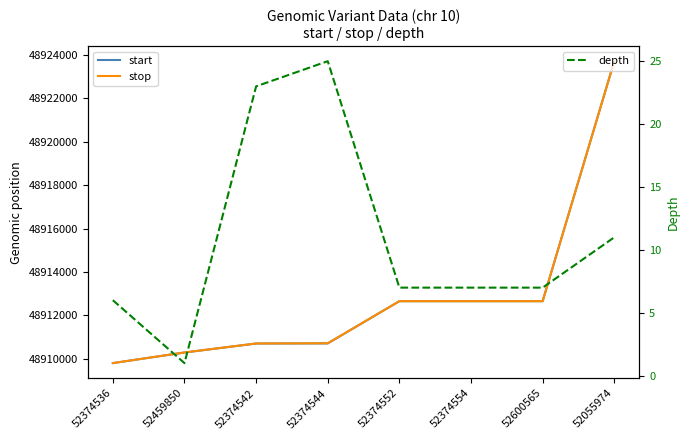

True or false: start has more than 0 interior local peaks.

False